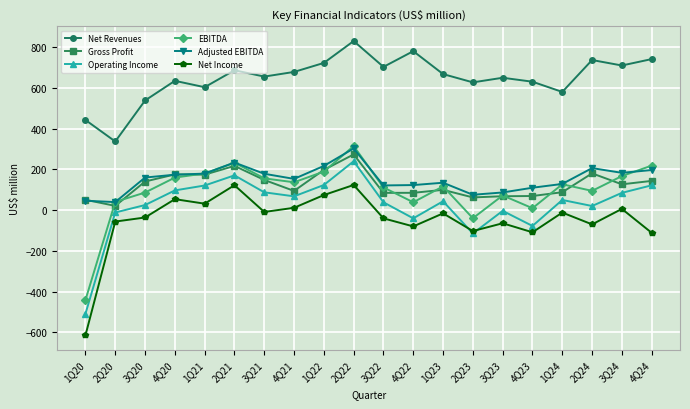

What position from the right is 4Q21?

13